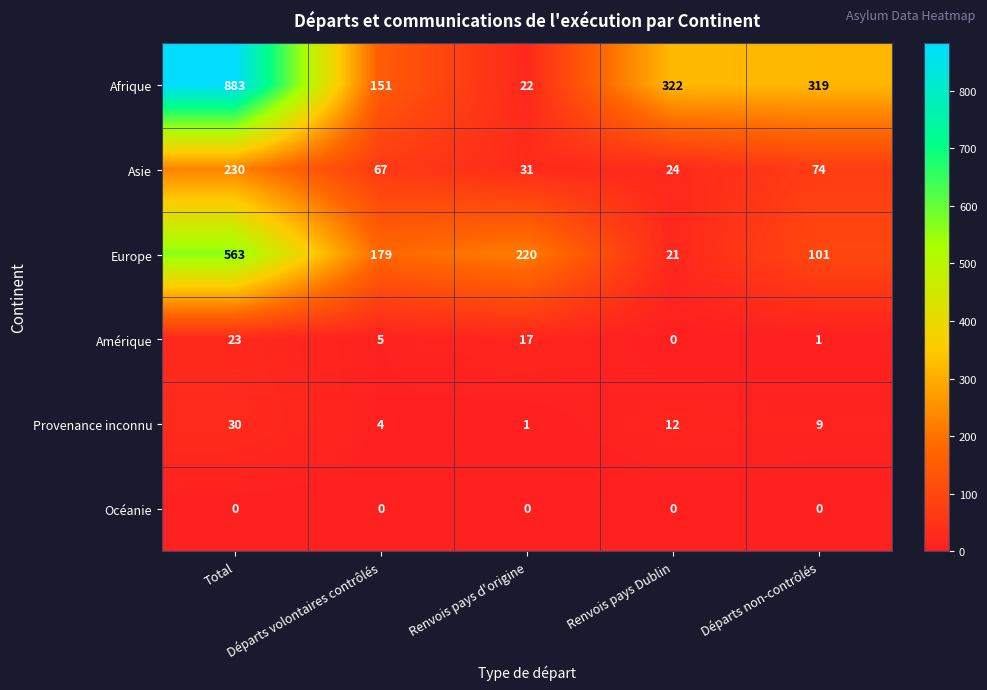

Rank the series at Renvois pays d'origine from highest to lowest value.

Europe, Asie, Afrique, Amérique, Provenance inconnu, Océanie